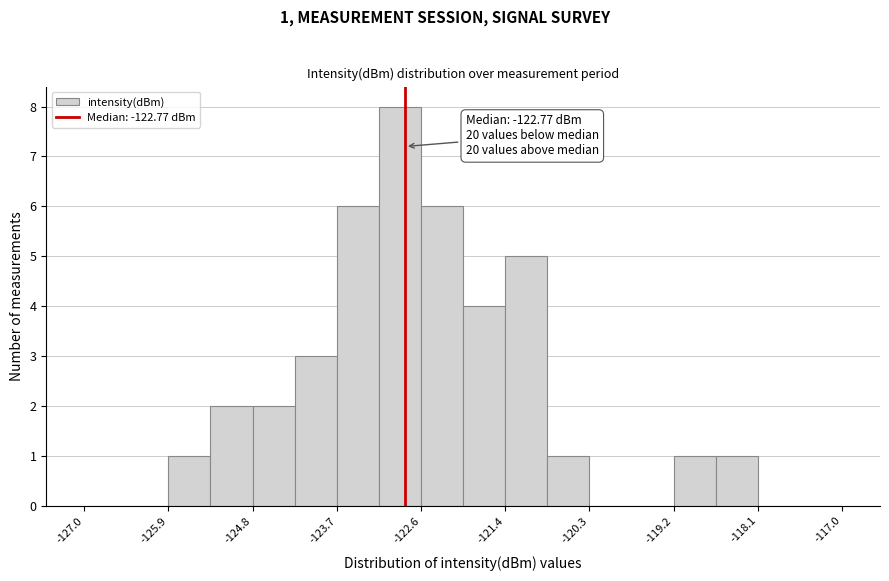

Read against the x-axis, roughly where is the centre of the tallest bar?

-122.8